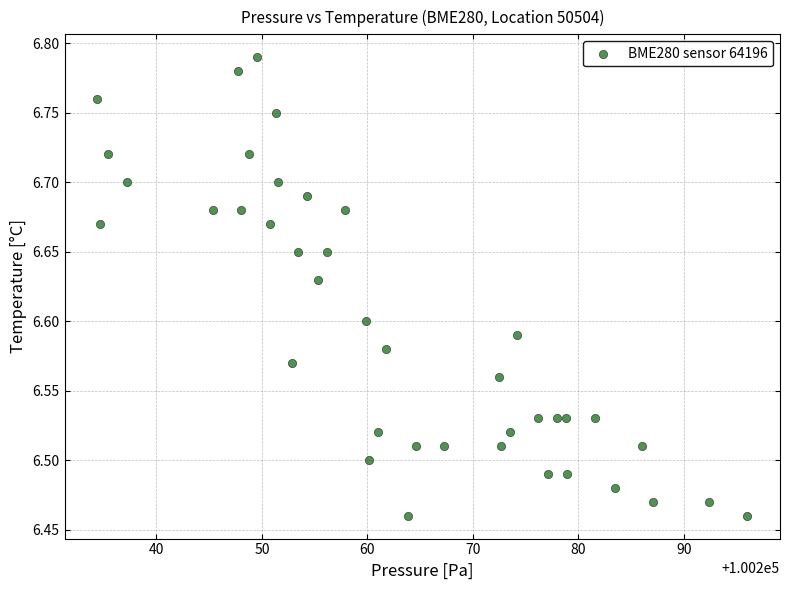

What is the range of Y values (max minus min)?

0.3